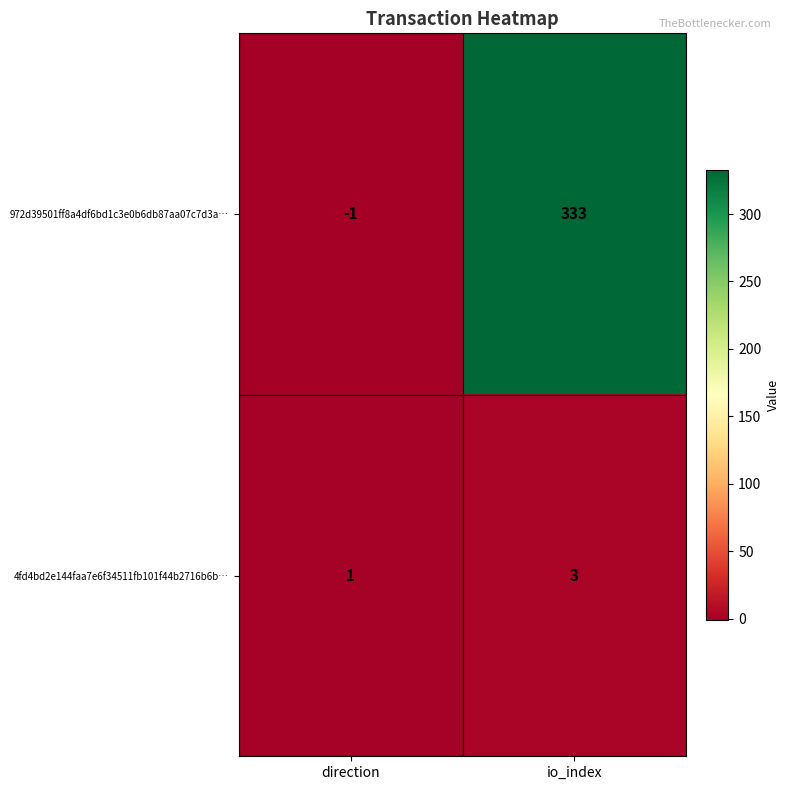

Where is 4fd4bd2e144faa7e6f34511fb101f44b2716b6b… nearest to the value 2?

direction